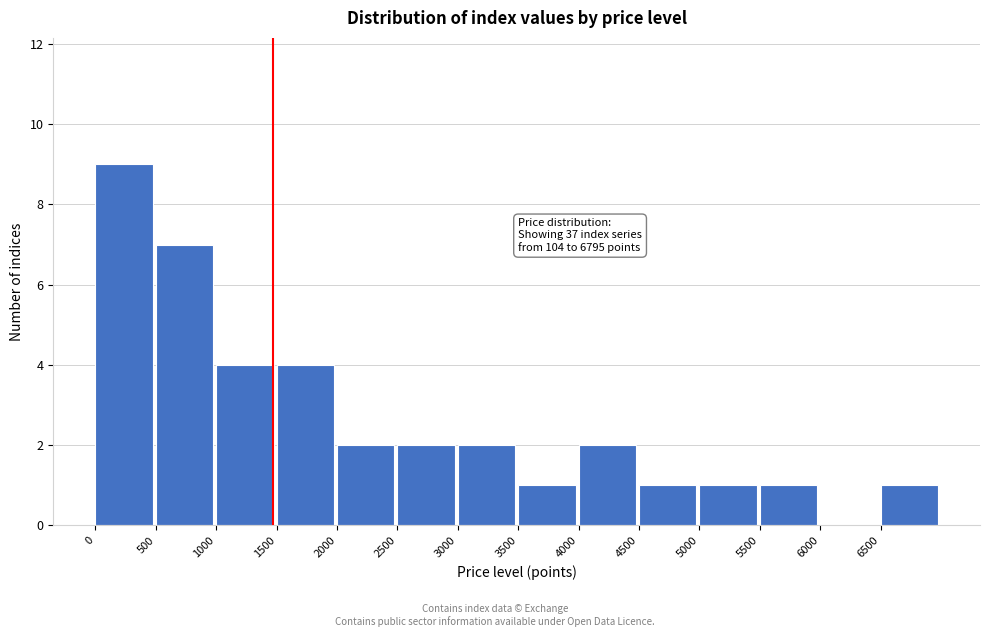

Over which range of the x-axis is the bar tallest?

0 to 500